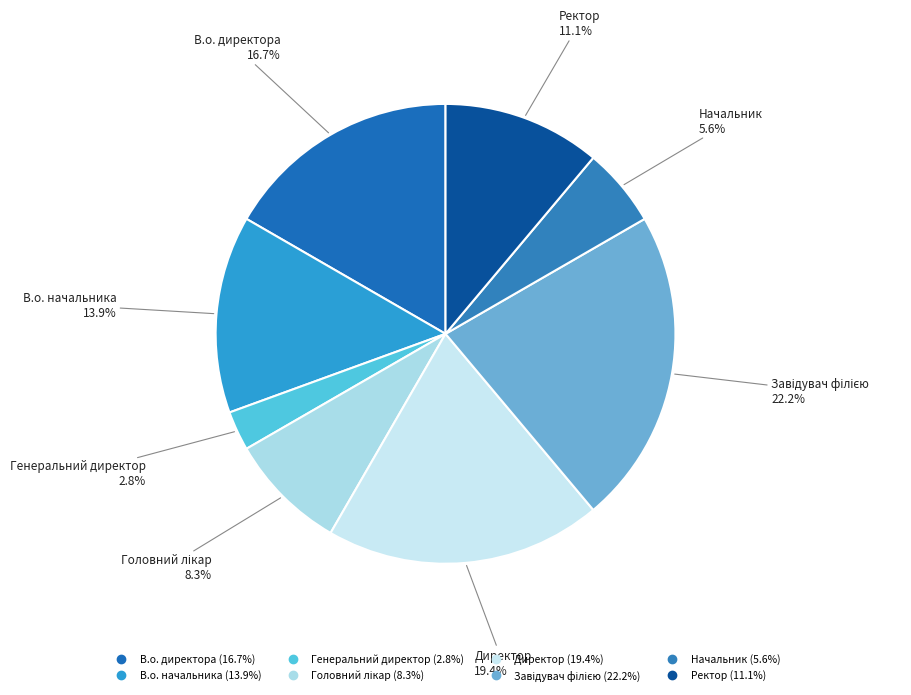

What percentage is the Директор slice, to the nearest percent?

19%